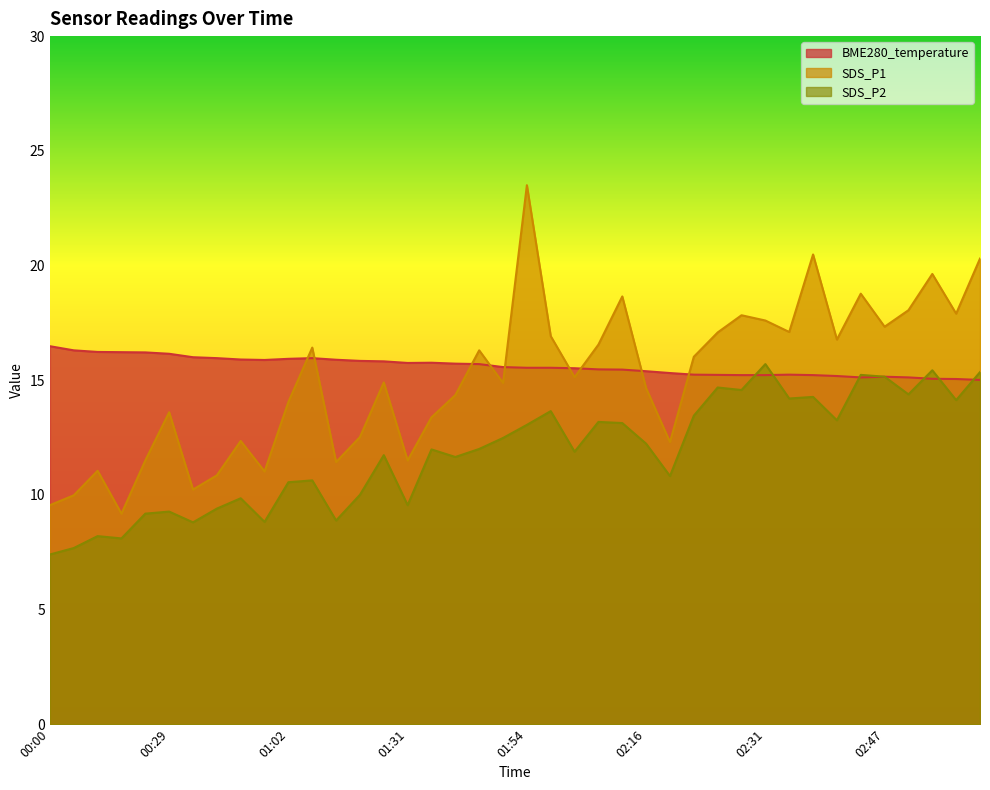

List the labels in order of SDS_P1 value, largest first.

01:54, 02:39, 03:10, 02:58, 02:44, 02:13, 02:52, 03:04, 02:29, 02:31, 02:47, 02:37, 02:26, 01:56, 02:42, 02:08, 01:08, 01:45, 02:21, 02:02, 01:25, 01:51, 02:16, 01:43, 01:02, 00:29, 01:37, 01:20, 00:50, 02:18, 00:23, 01:31, 01:14, 00:12, 00:56, 00:44, 00:38, 00:06, 00:00, 00:18